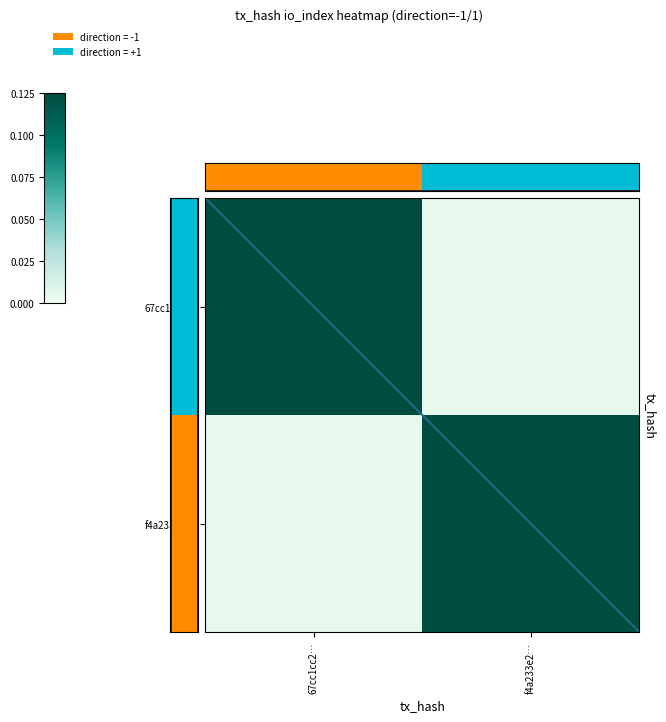

At how many categories does at least one series exceed 0?

2